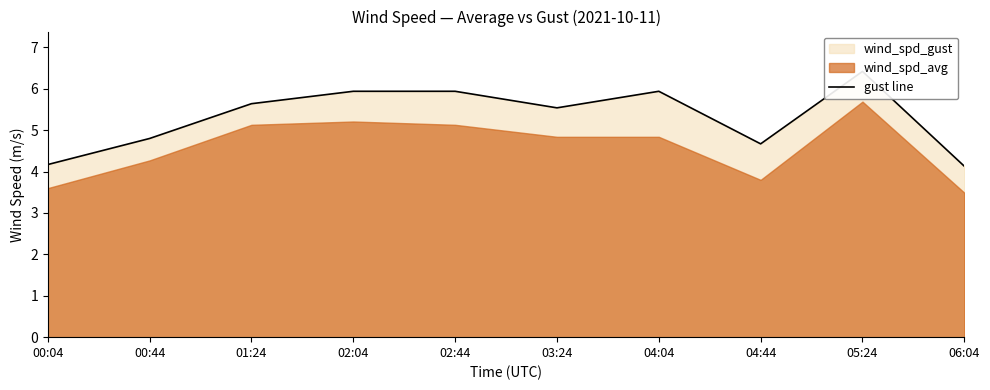

Reading left to right, transcribe all the data shown in this chart.

00:04=4.2	00:44=4.8	01:24=5.6	02:04=5.9	02:44=5.9	03:24=5.5	04:04=5.9	04:44=4.7	05:24=6.4	06:04=4.1